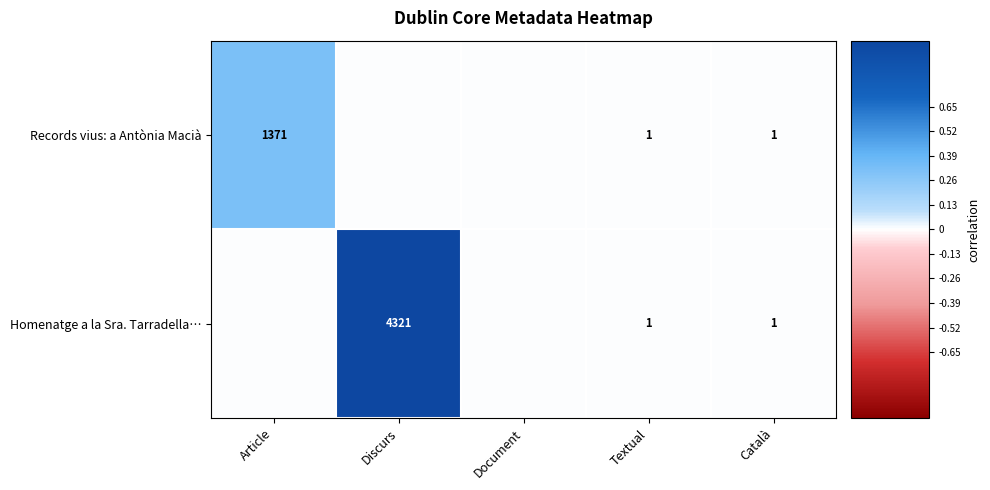

True or false: Records vius: a Antònia Macià has a value of 1 at Textual.

True